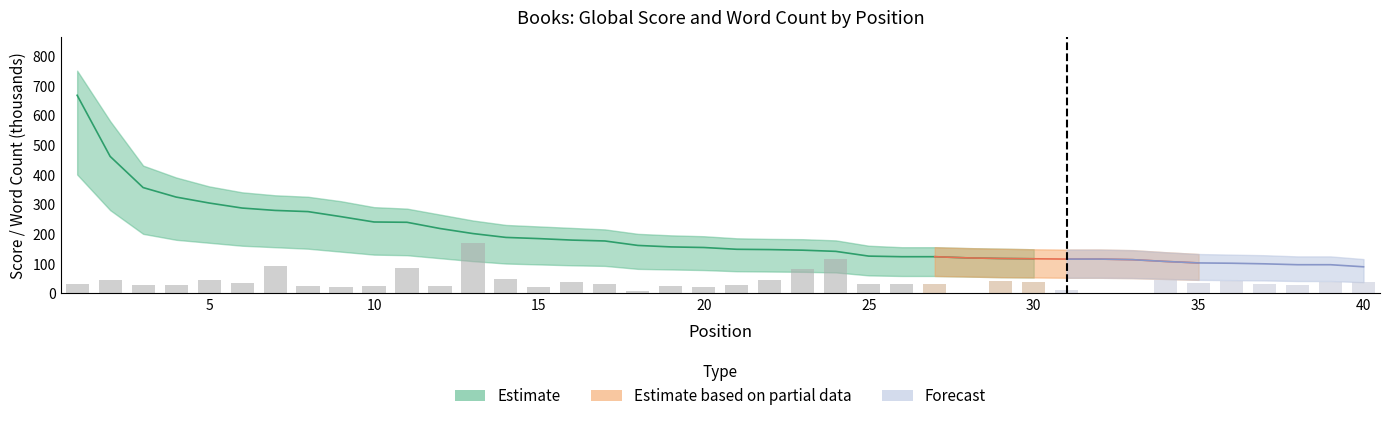

At how many categories does at least one series exceed 35?

40